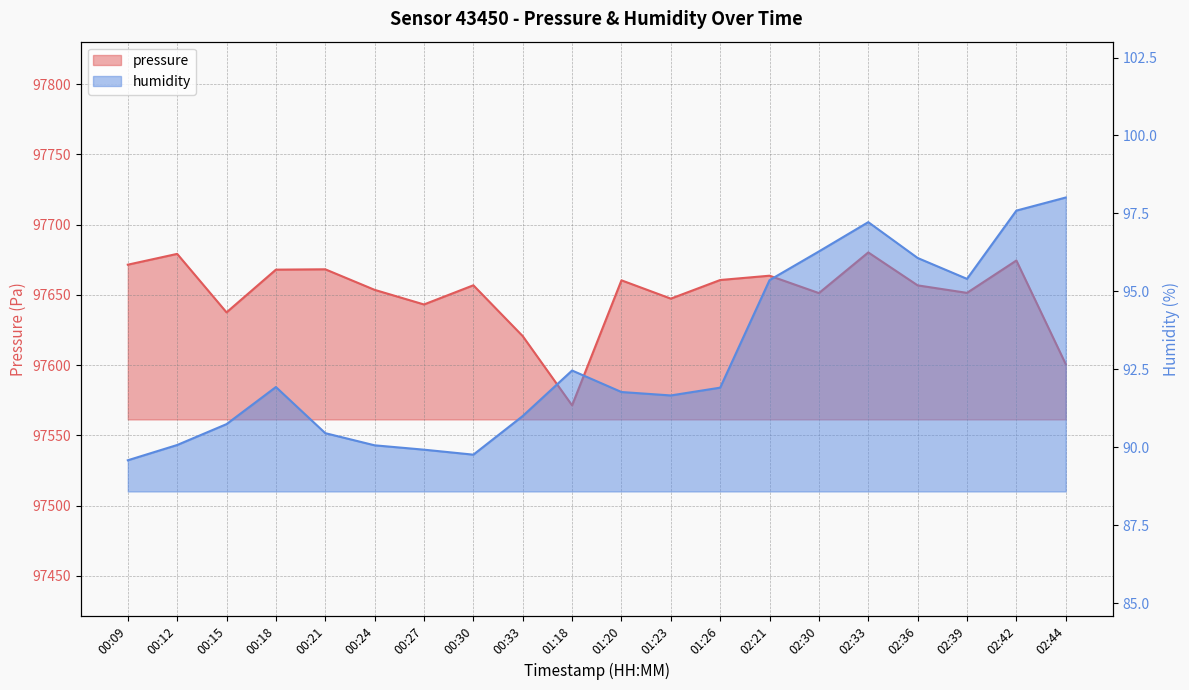

Where is the first local maximum for pressure?

00:12